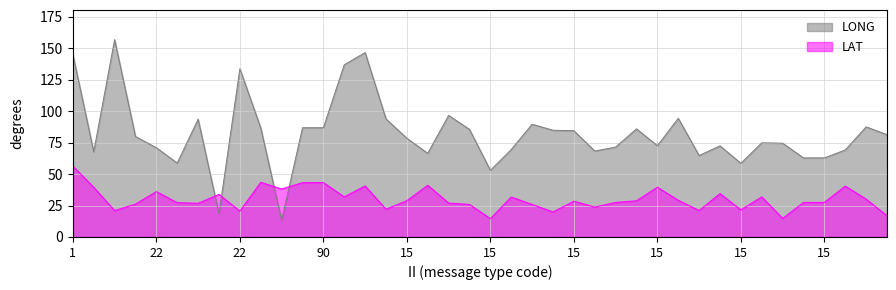

What is the greatest value displayed?

157.0